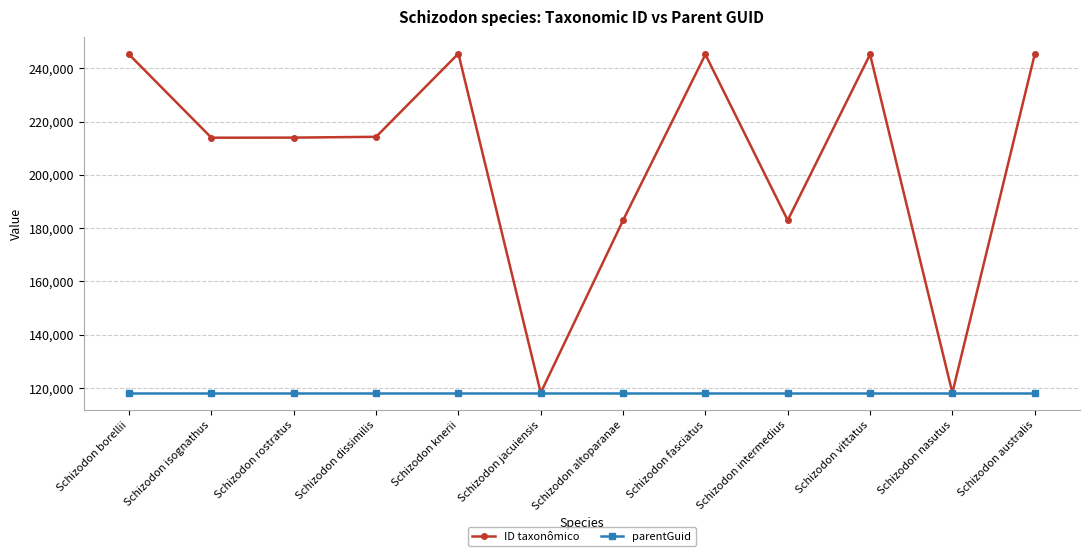

What value does the parentGuid series have at Schizodon nasutus?

118246